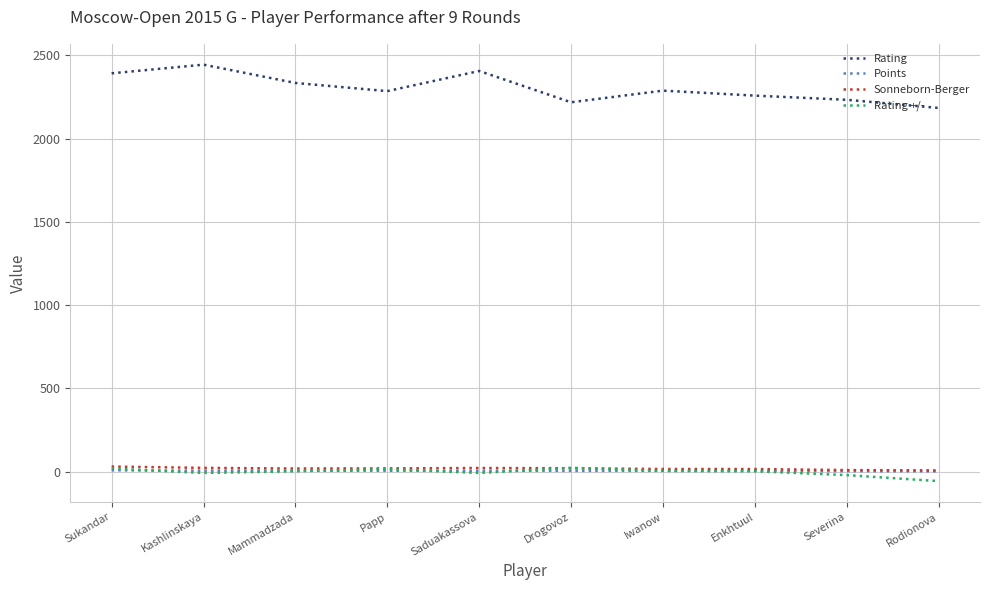

Between Kashlinskaya and Drogovoz, which series saw the biggest shift?

Rating